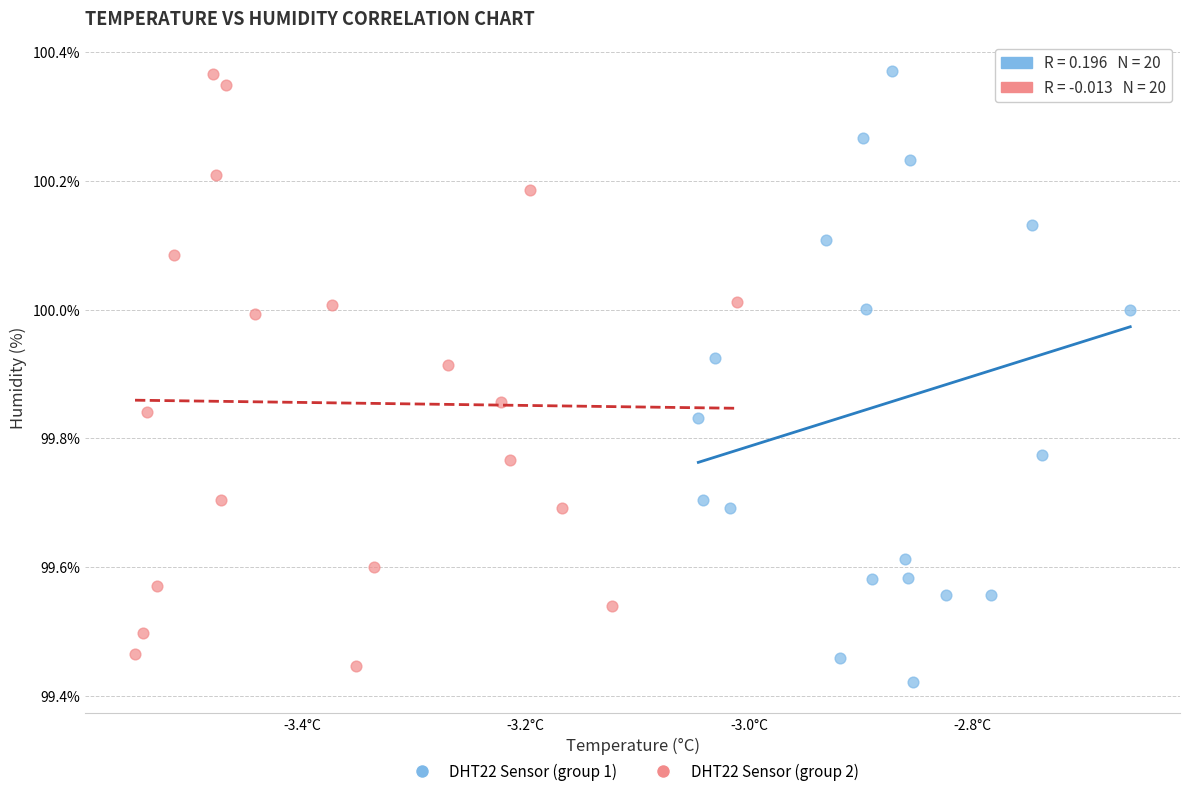

Which series reaches the minimum Y coordinate?

DHT22 Sensor (group 1)